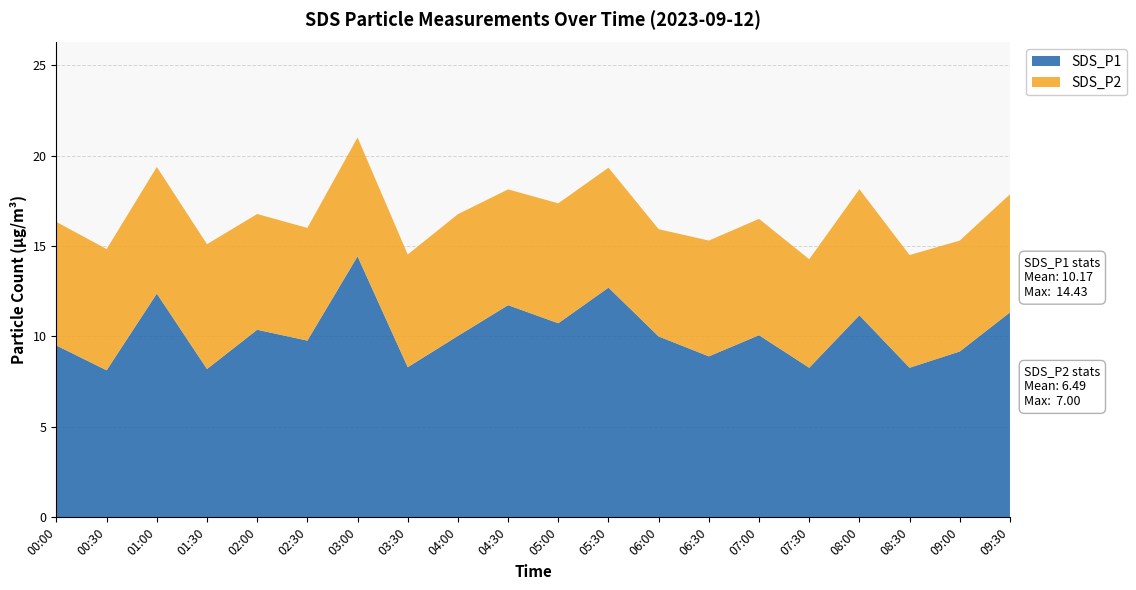

Reading right to left, extract all data points from this chart.

SDS_P1: 11.3	9.2	8.3	11.2	8.3	10.1	8.9	10.0	12.7	10.7	11.7	10.0	8.3	14.4	9.8	10.4	8.2	12.4	8.1	9.5
SDS_P2: 6.5	6.1	6.2	7.0	6.0	6.4	6.4	5.9	6.6	6.6	6.4	6.7	6.2	6.6	6.2	6.4	6.9	7.0	6.7	6.8